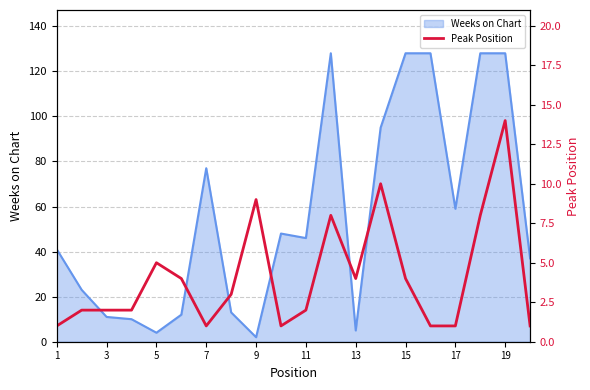

What is the maximum value for Weeks on Chart?

128